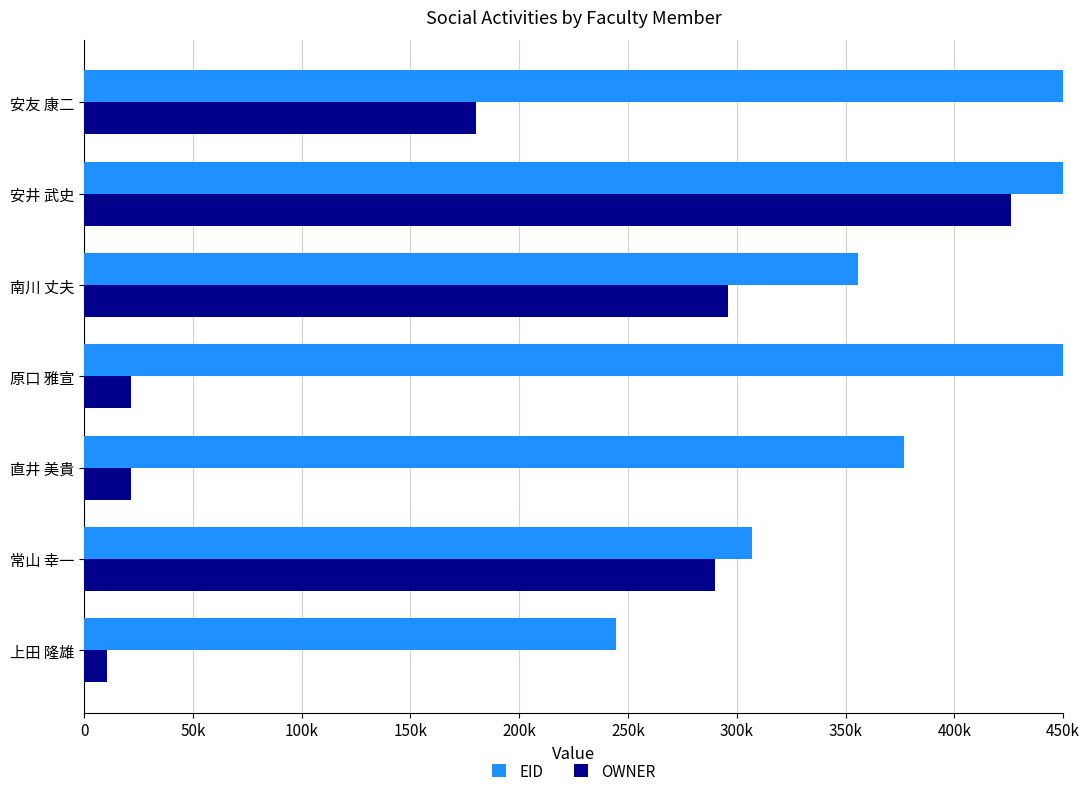

Between 上田 隆雄 and 直井 美貴, which series saw the biggest shift?

EID